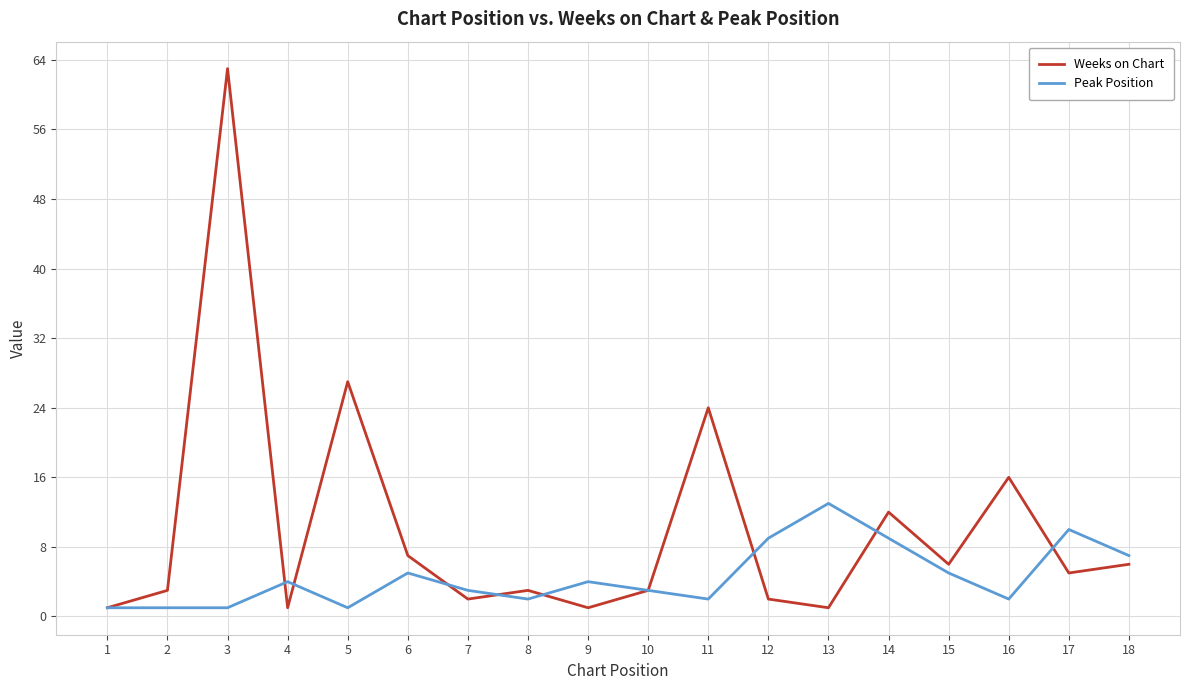

The Peak Position series shows 2 at 16. True or false?

True